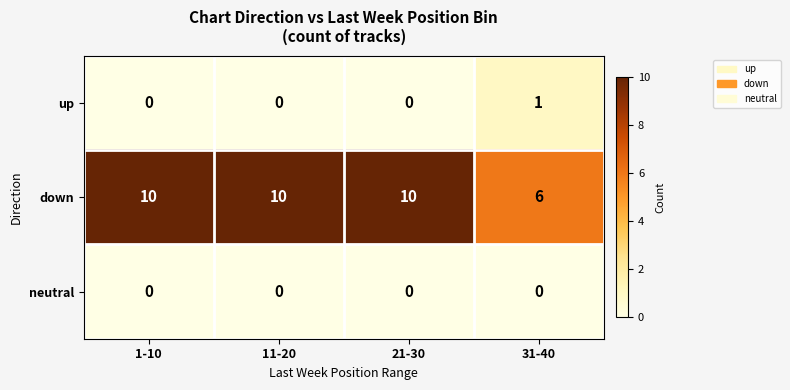

Is the value of down at 21-30 greater than the value of neutral at 11-20?

Yes